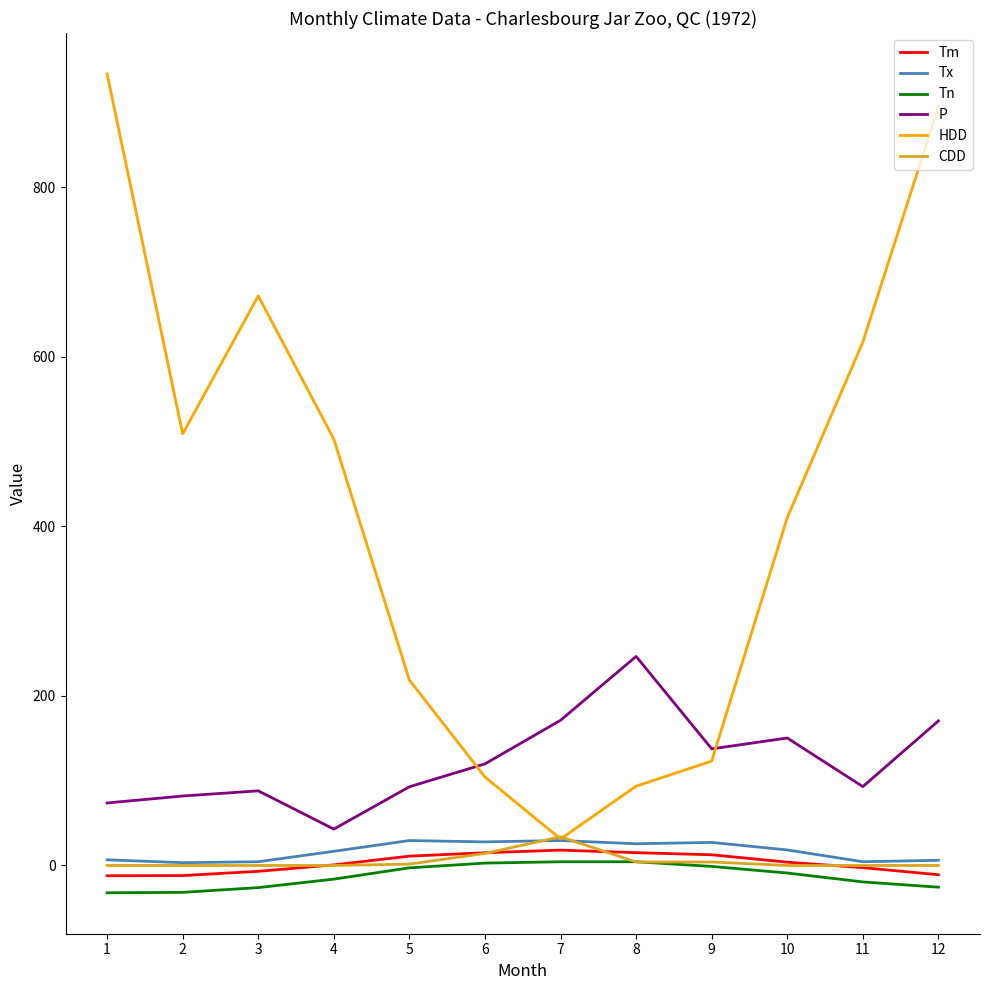

Which series changed the most between 1 and 7?

HDD